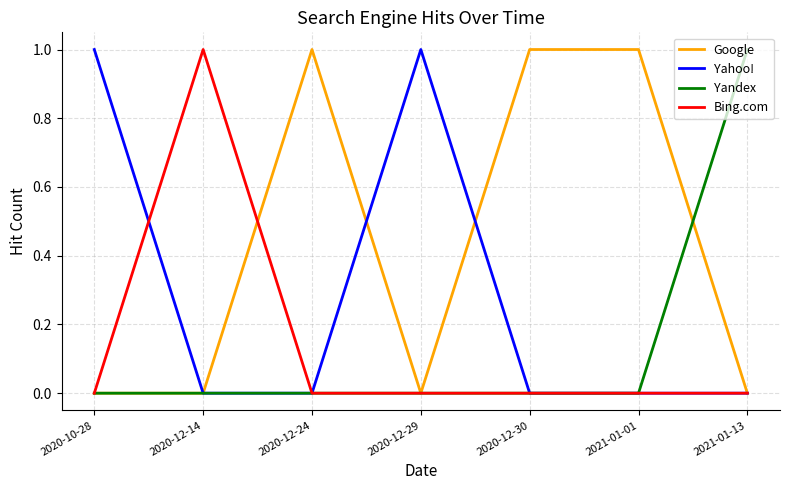

Is the value of Yandex at 2021-01-01 greater than the value of Google at 2020-12-30?

No